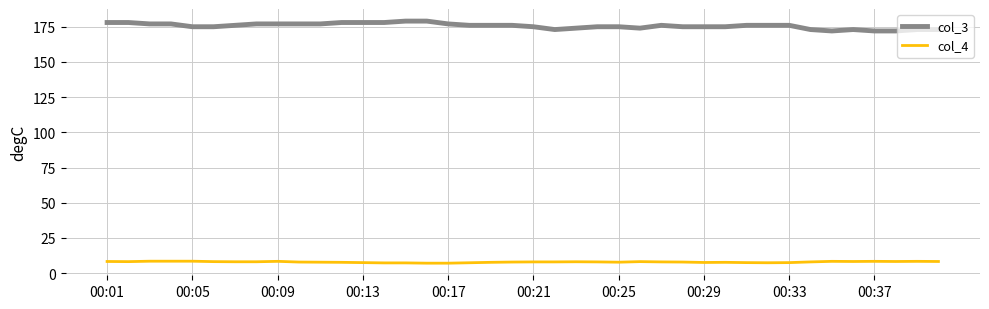

Rank the series by their maximum value, from lowest to highest.

col_4, col_3